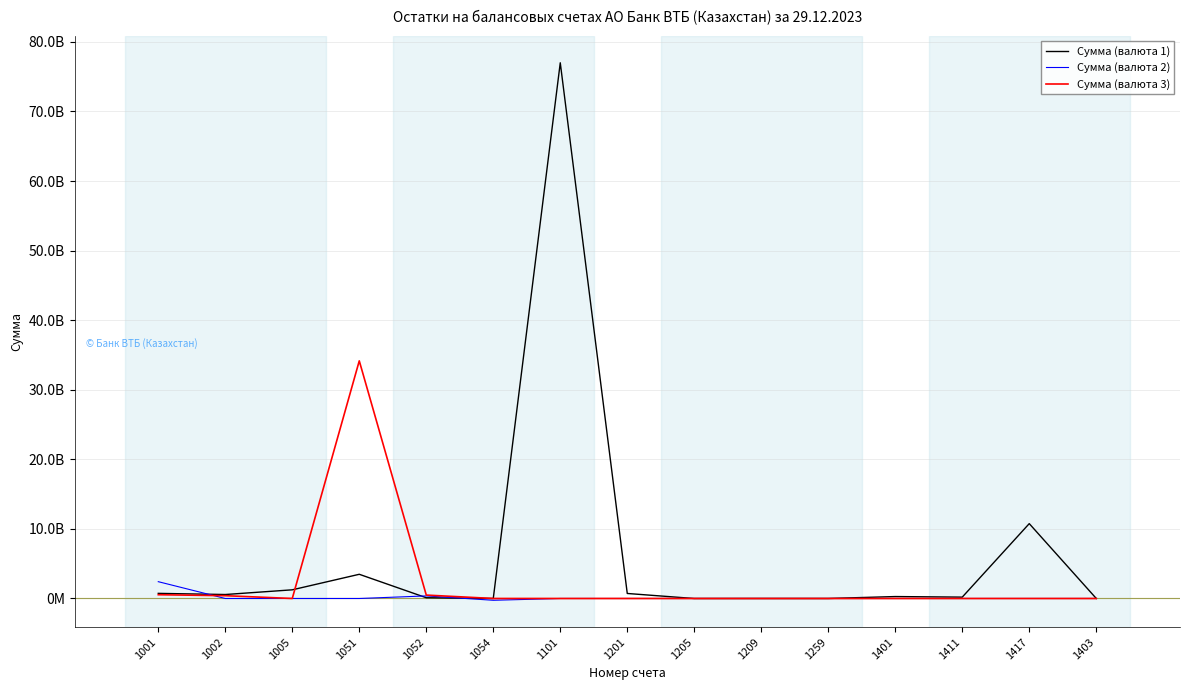

What are all the series names shown in the legend?

Сумма (валюта 1), Сумма (валюта 2), Сумма (валюта 3)